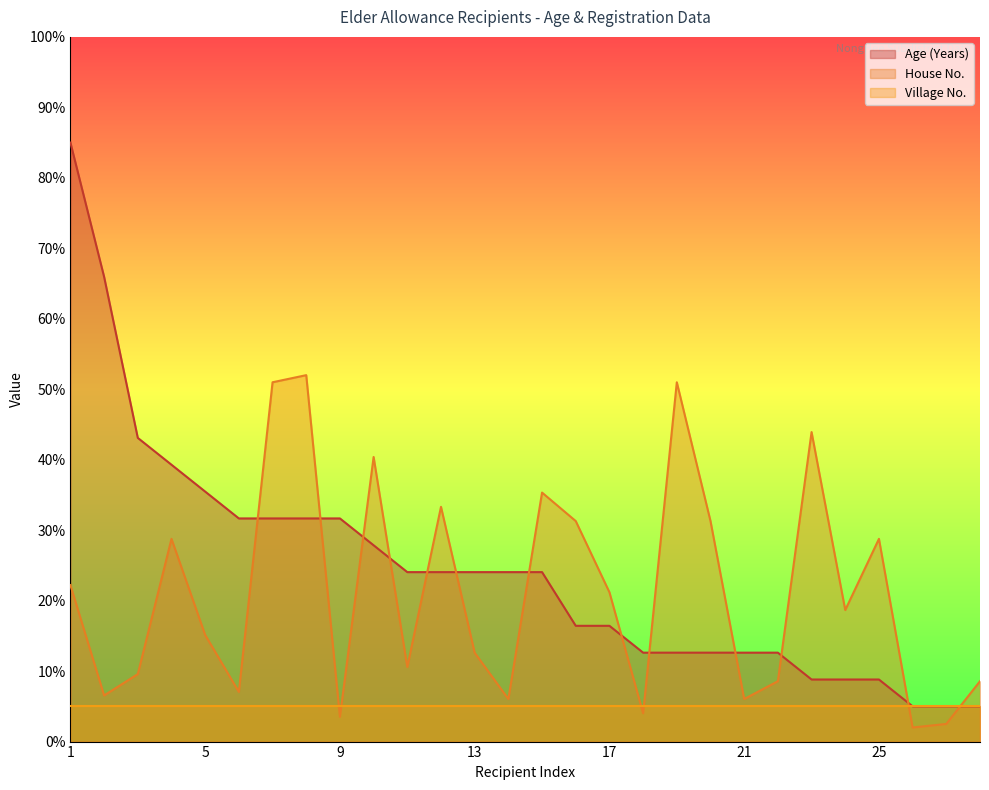

True or false: Age (Years) has more than 2 interior local peaks.

False